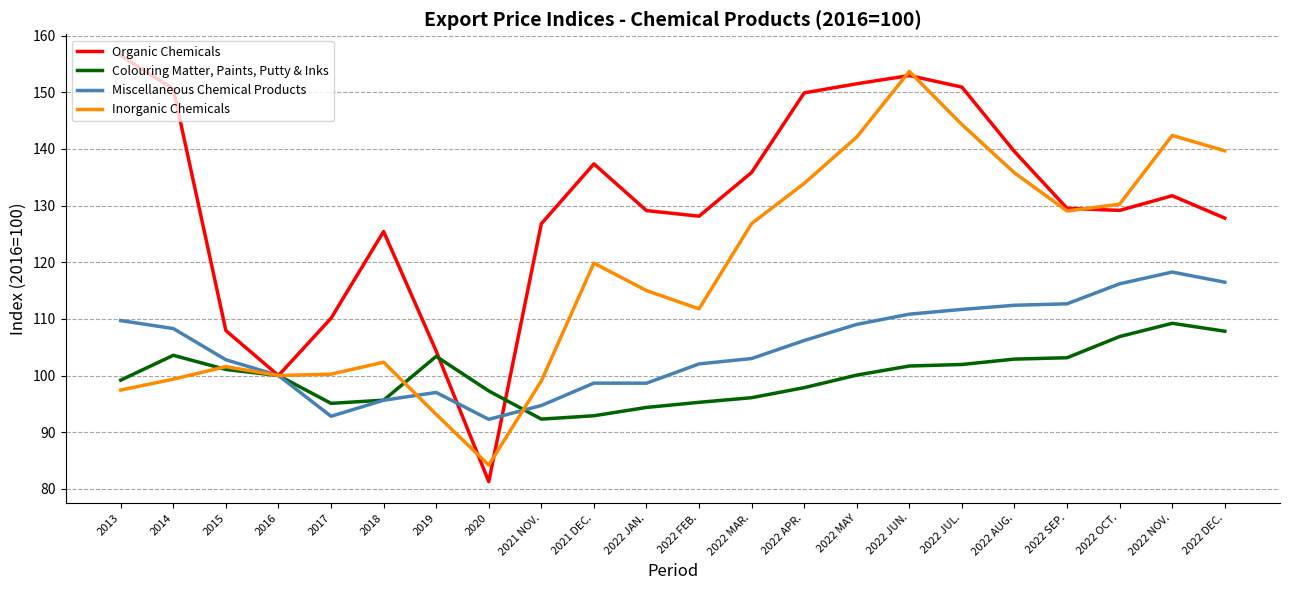

Which series changed the most between 2015 and 2022 SEP.?

Inorganic Chemicals